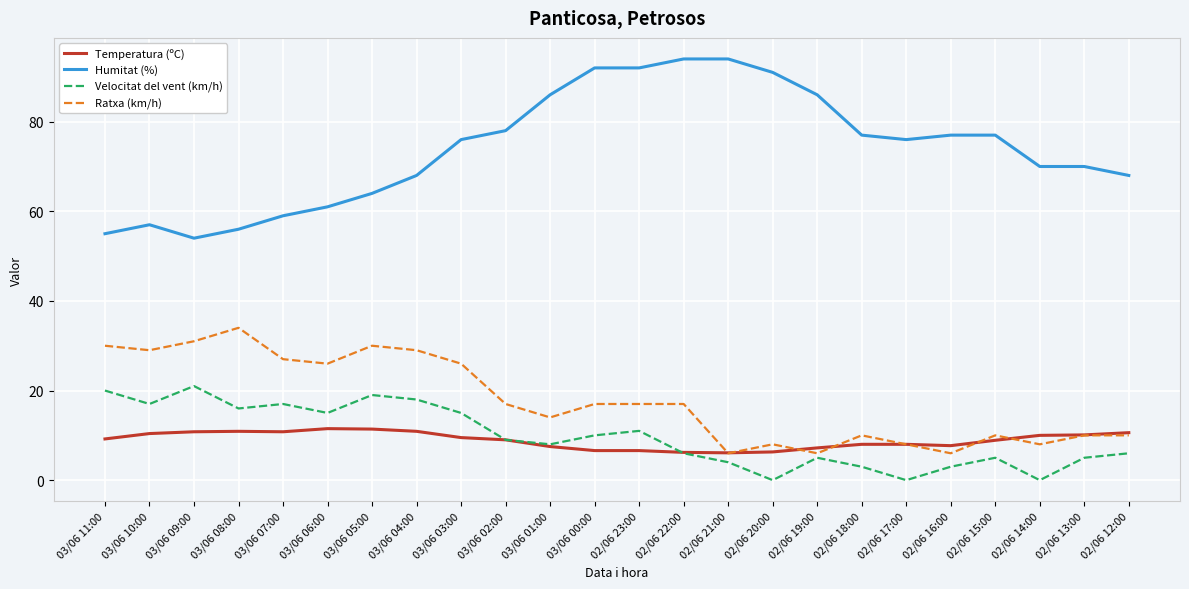

Is it true that Velocitat del vent (km/h) equals 19.0 at 03/06 05:00?

True